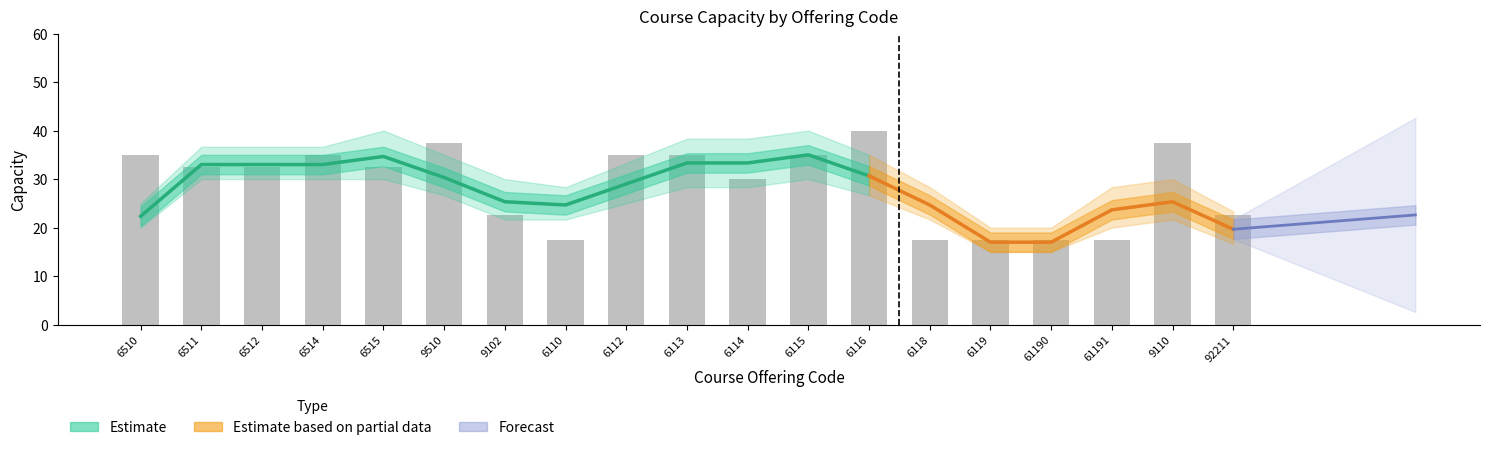

Are the bars horizontal?

No